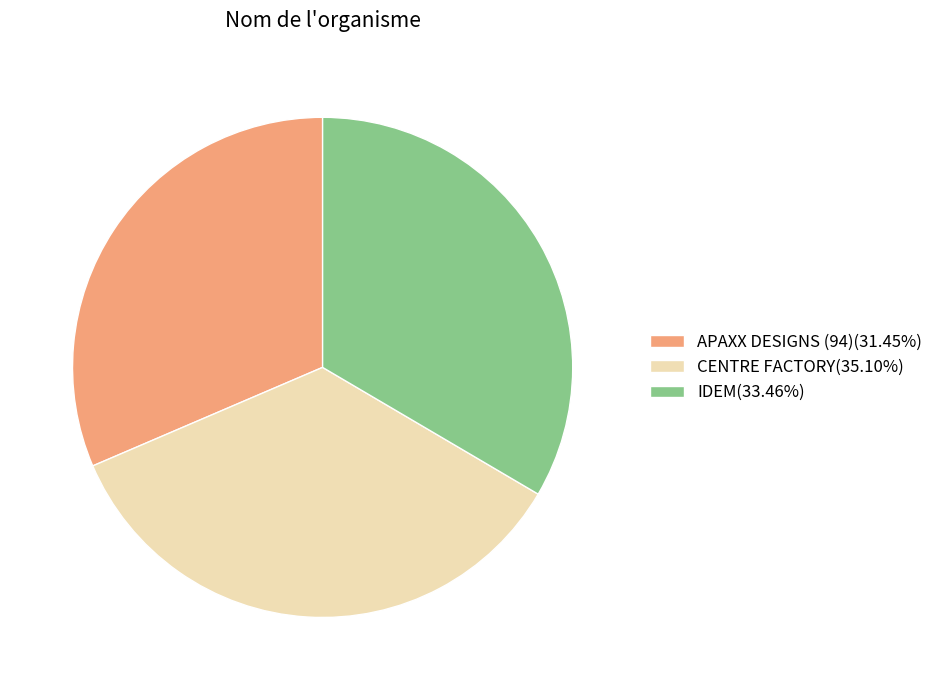

Approximately how many times larger is the value at APAXX DESIGNS (94)(31.45%) compared to CENTRE FACTORY(35.10%)?

0.9